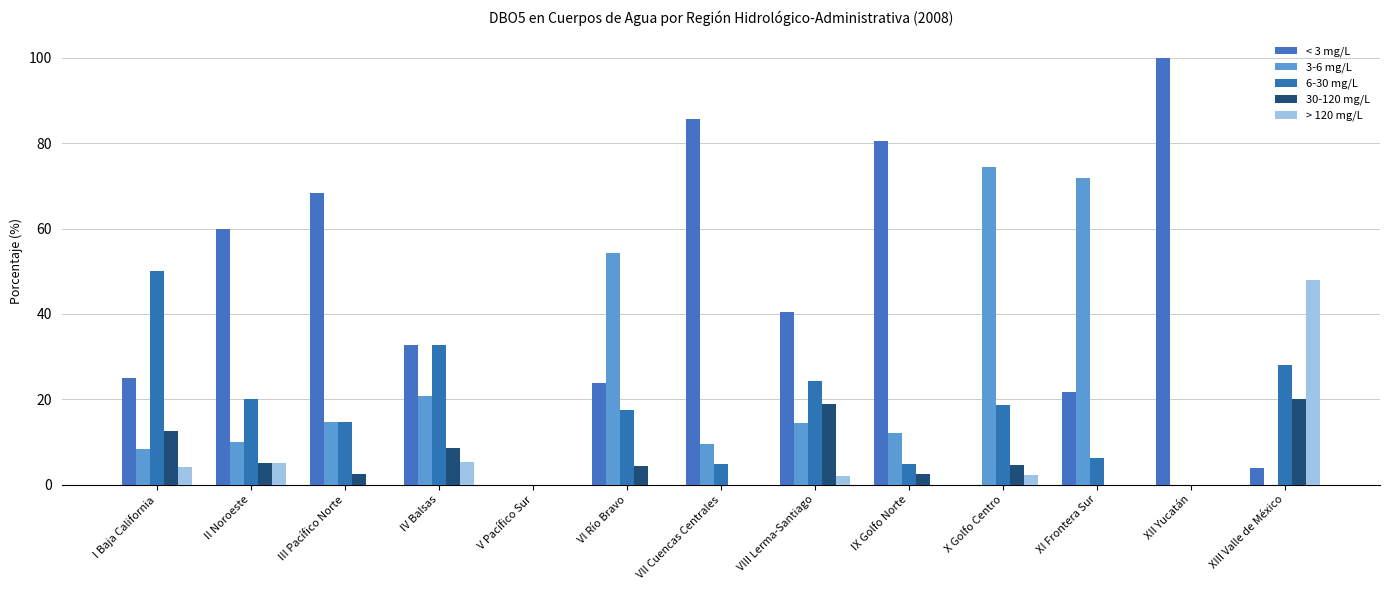

The value of < 3 mg/L at V Pacífico Sur is 65.2. True or false?

False